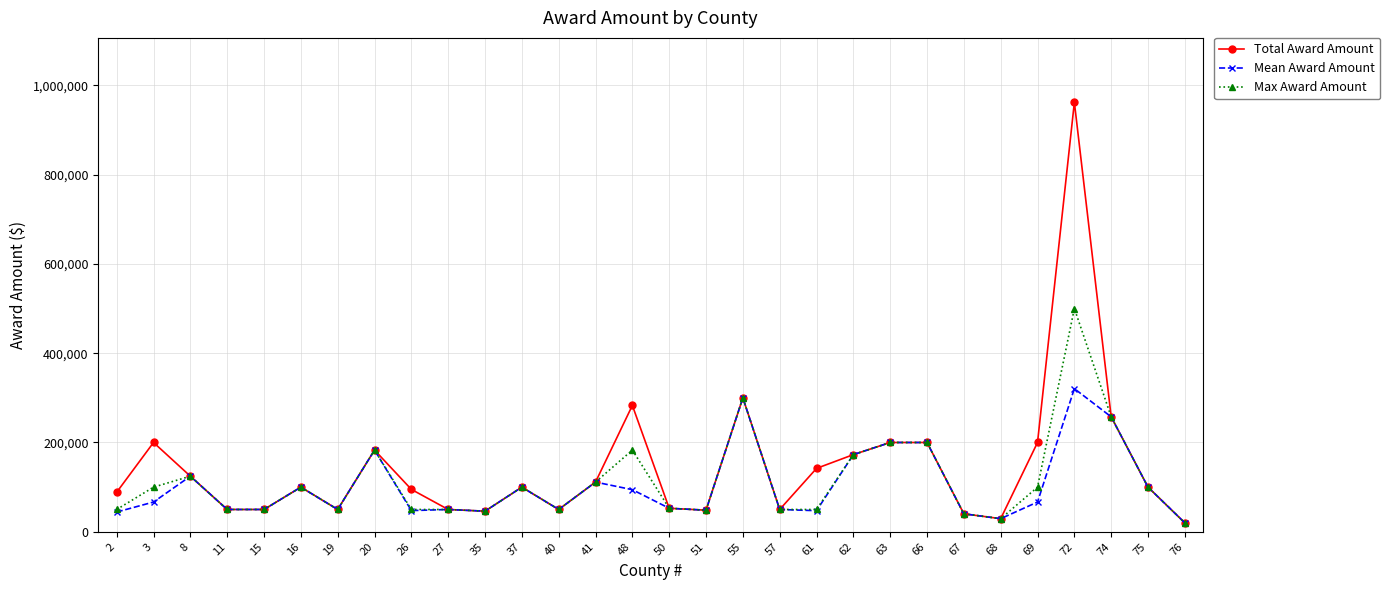

What is the sum of the Max Award Amount values at 16 and 55?

400000.0